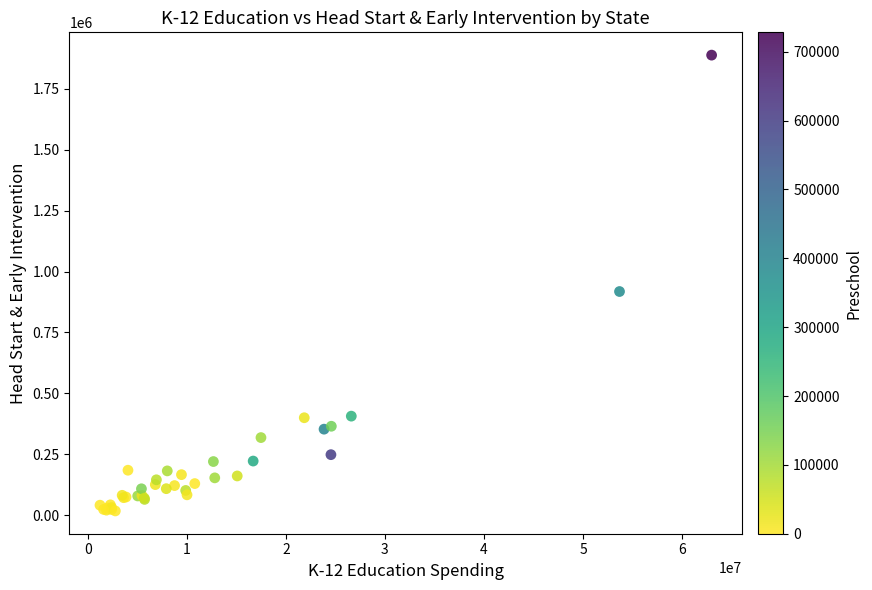

What Y value in the scatter plot is closest to 952832?

917984.0